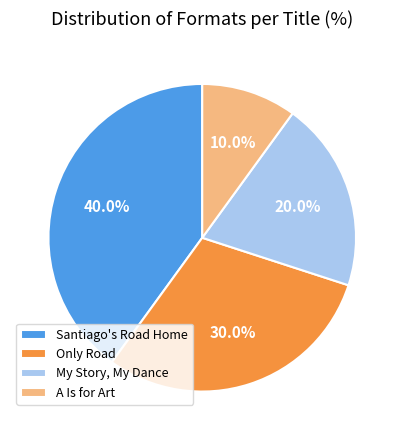

Which slice is the smallest?

A Is for Art